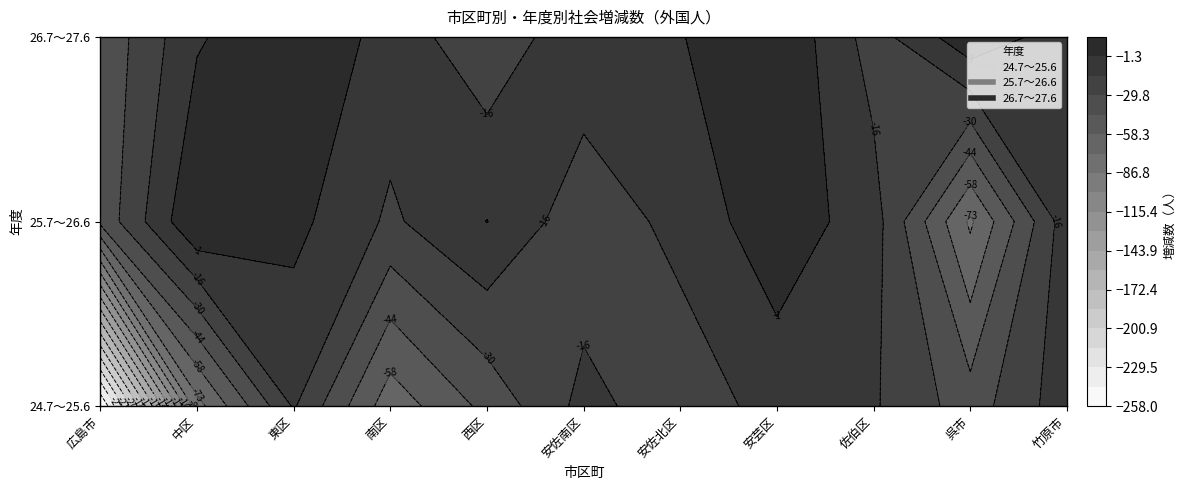

How many values in 26.7～27.6 are below zero?

8